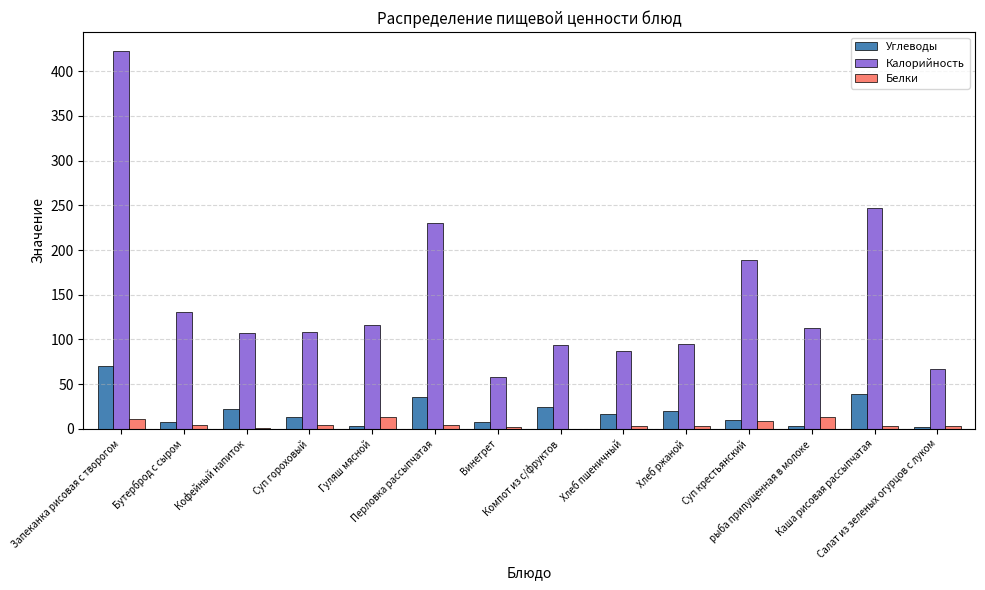

Which category has the highest value in the Калорийность series?

Запеканка рисовая с творогом